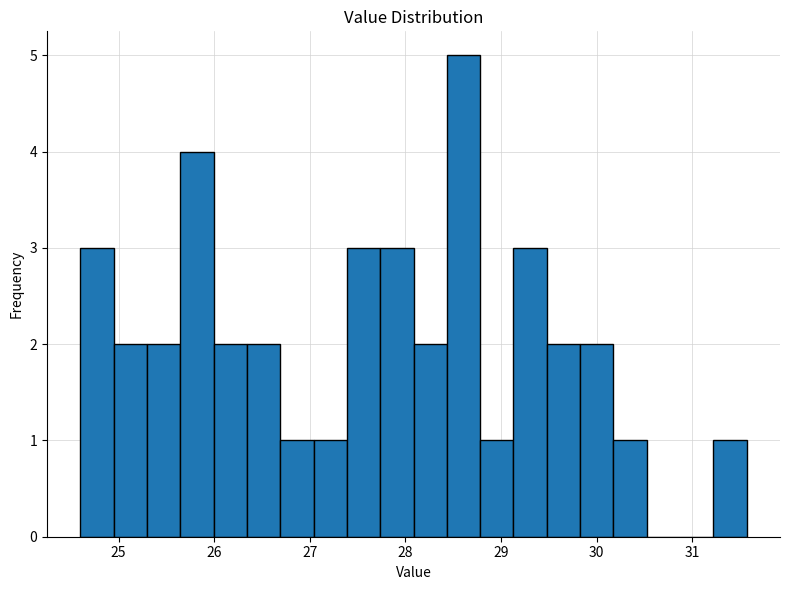

Around what value on the x-axis is the tallest bar? Give the approximate position of its centre, as read against the axis.

28.6